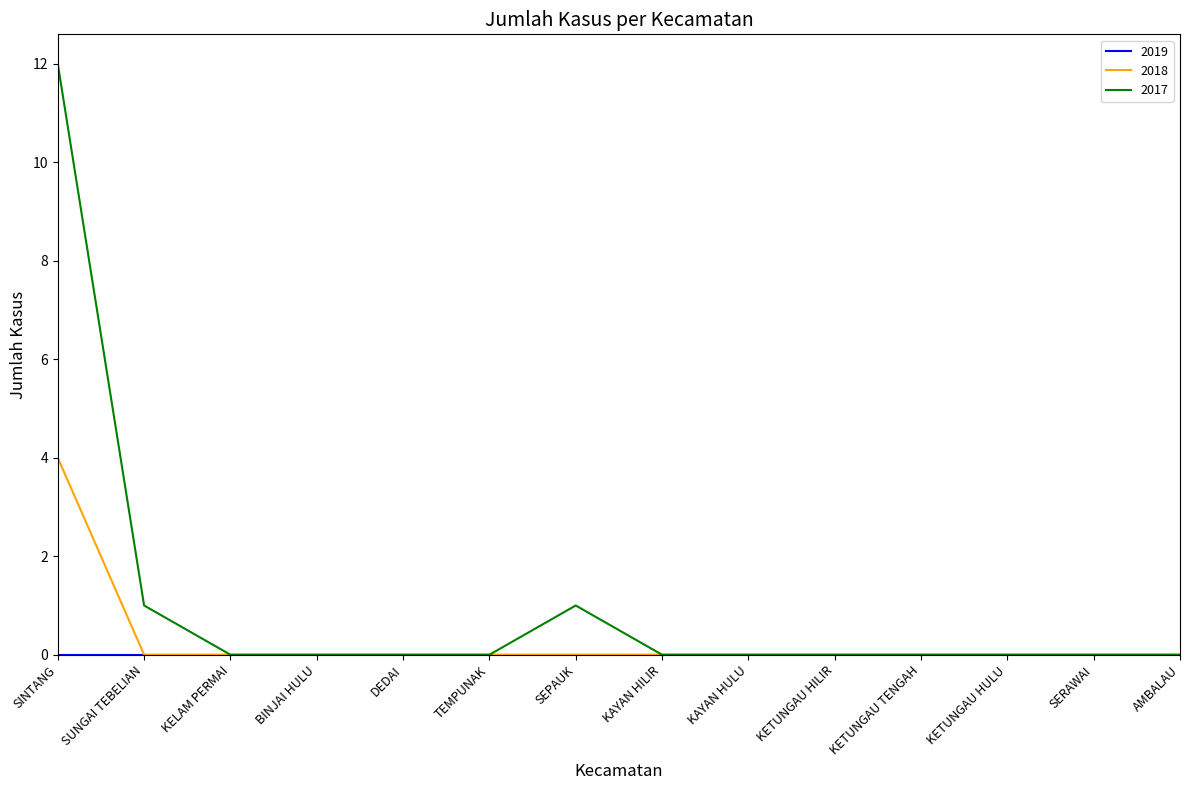

Which series has the largest range (max minus min)?

2017